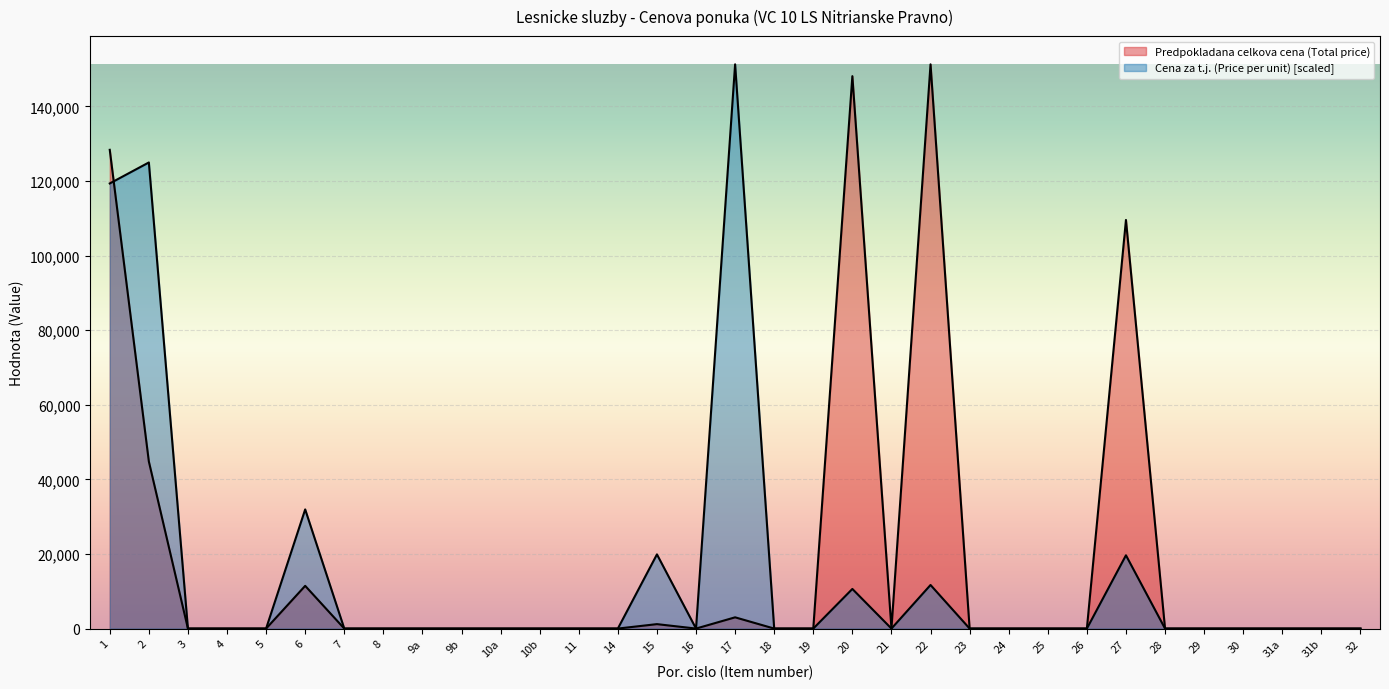

What are all the series names shown in the legend?

Cena za t.j. (Price per unit), Predpokladana celkova cena (Total price)